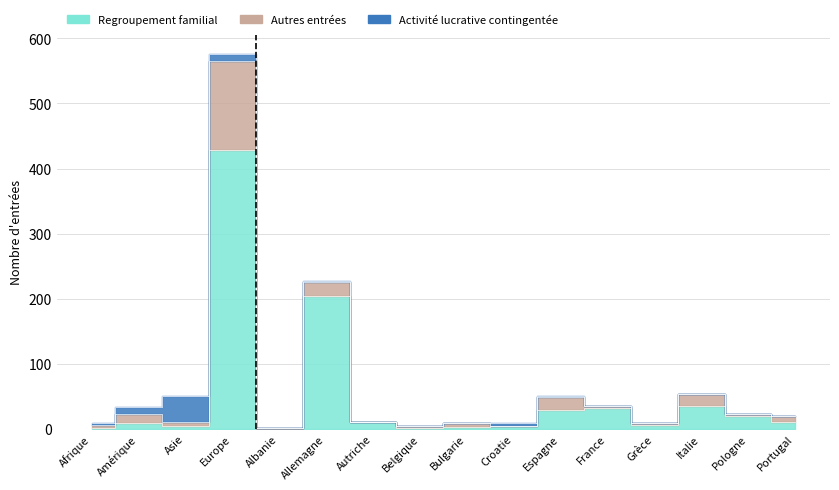

What is the label of the 14th point from the left?

Italie